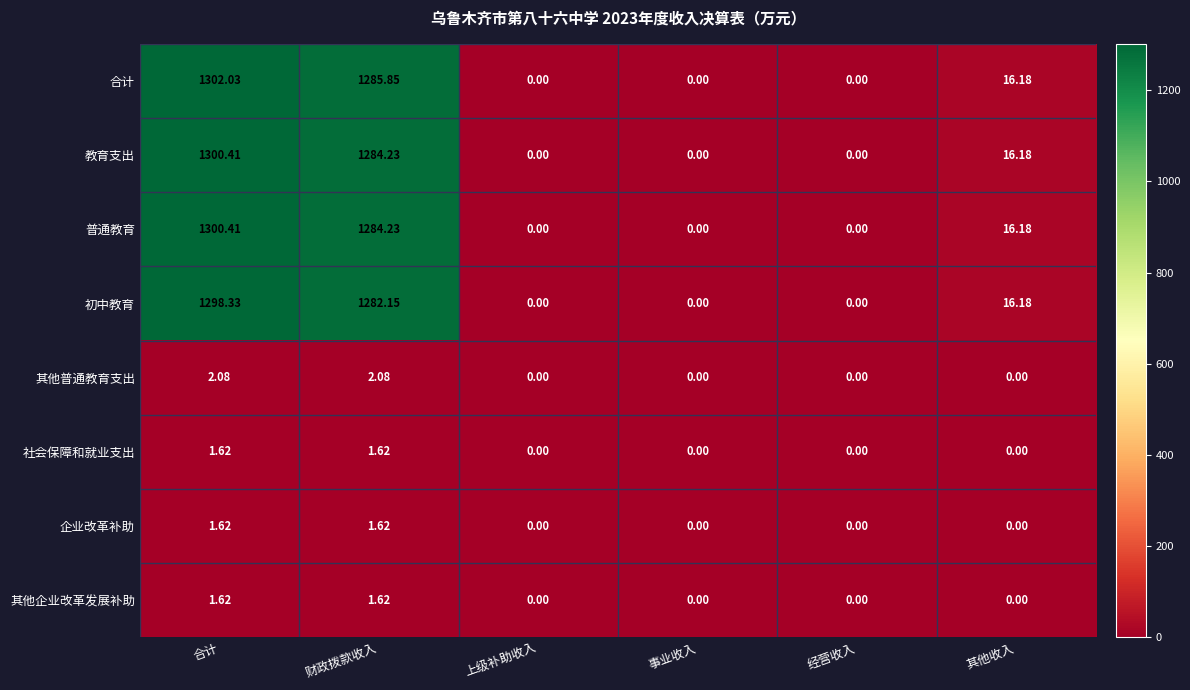

Which series has the largest range (max minus min)?

合计